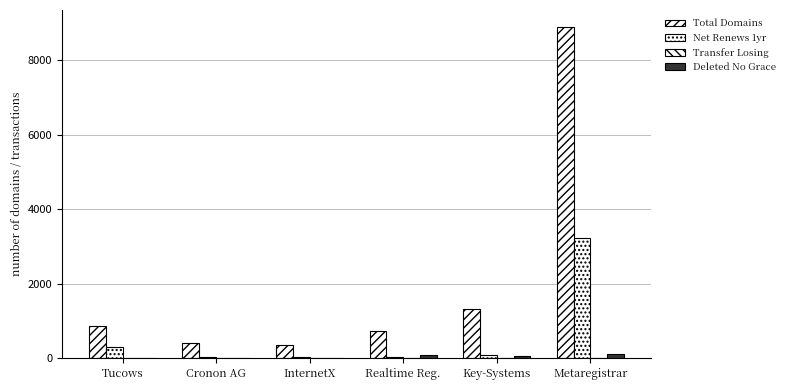

The Deleted No Grace series shows 0 at InternetX. True or false?

False